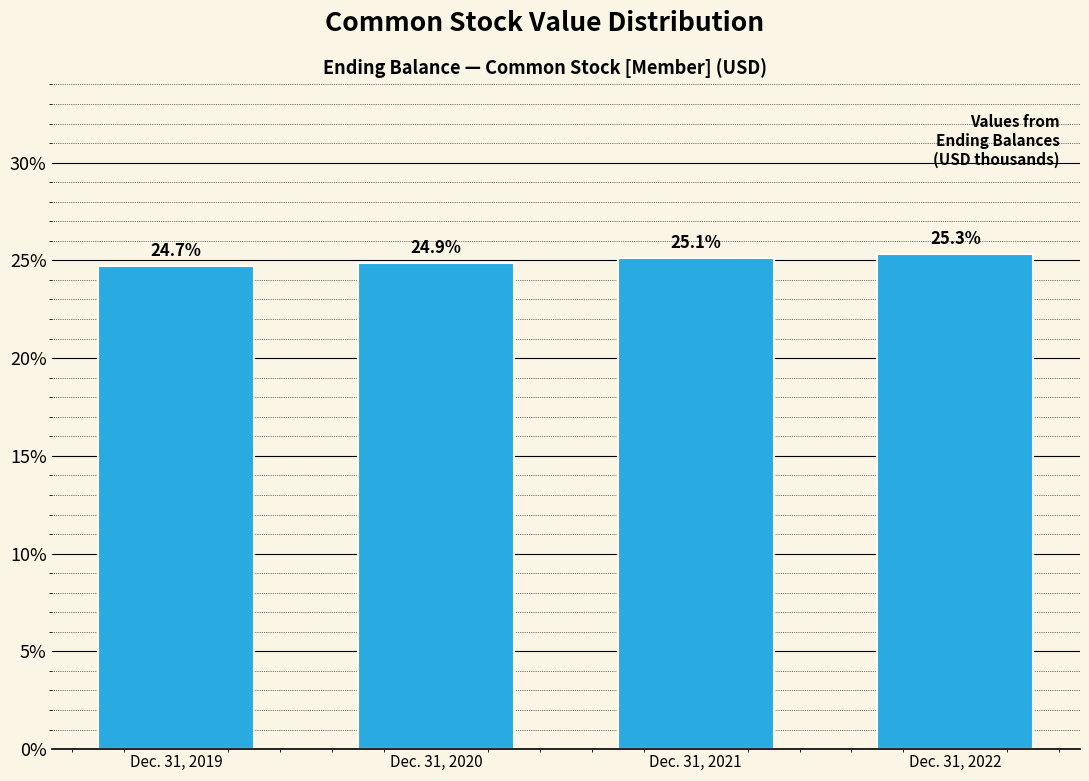

Reading left to right, what are all the values shown in this chart?

24.7	24.9	25.1	25.3